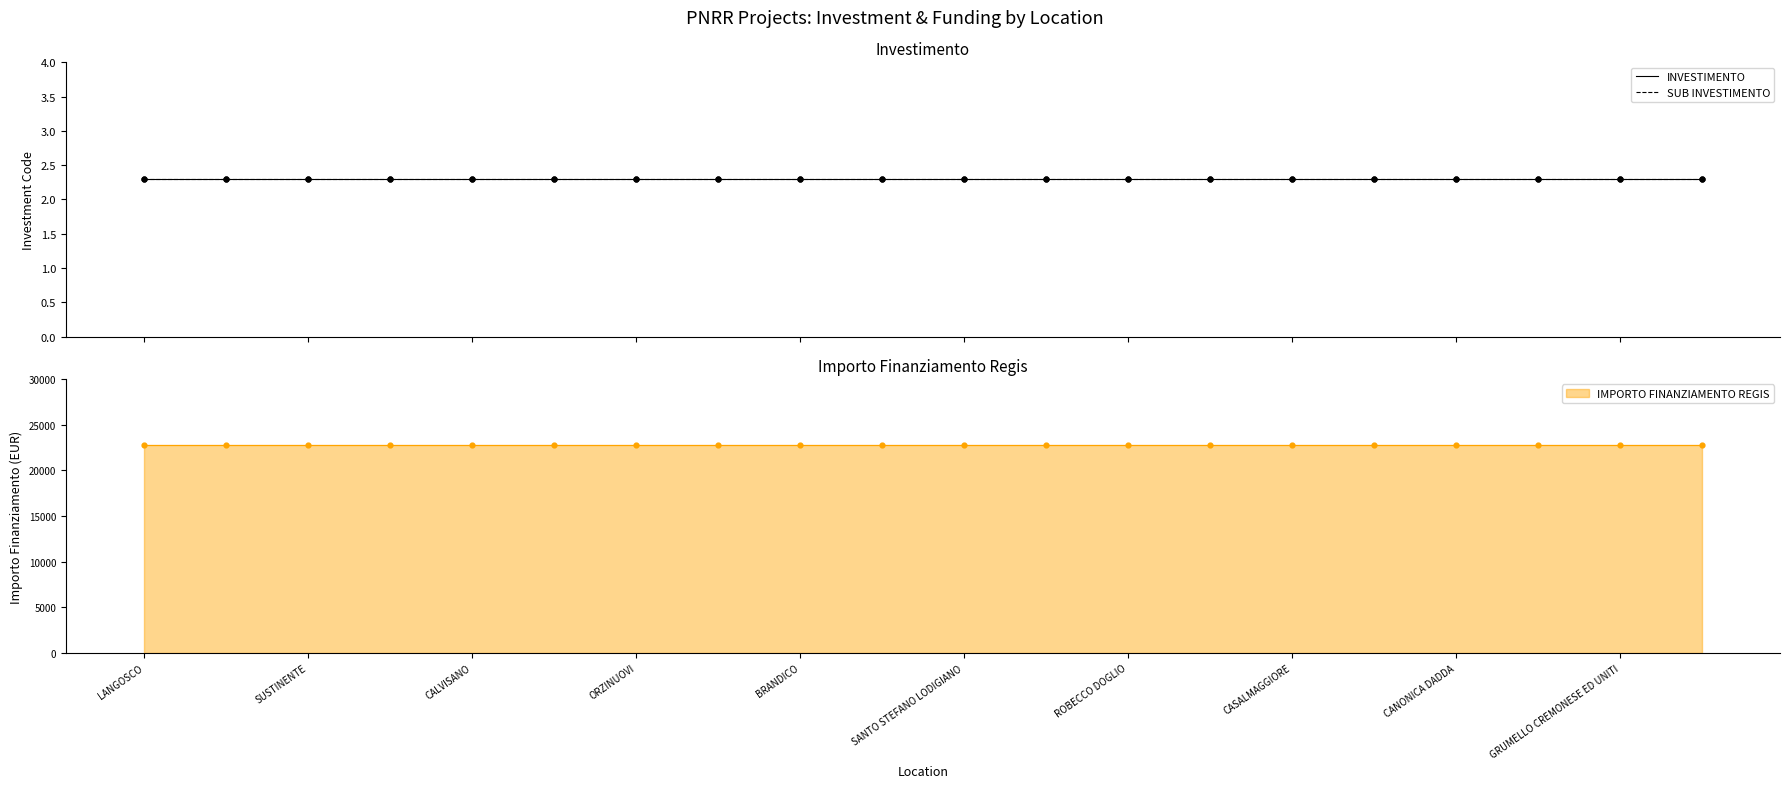

What is the total value across all series at SANTO STEFANO LODIGIANO?

22754.6